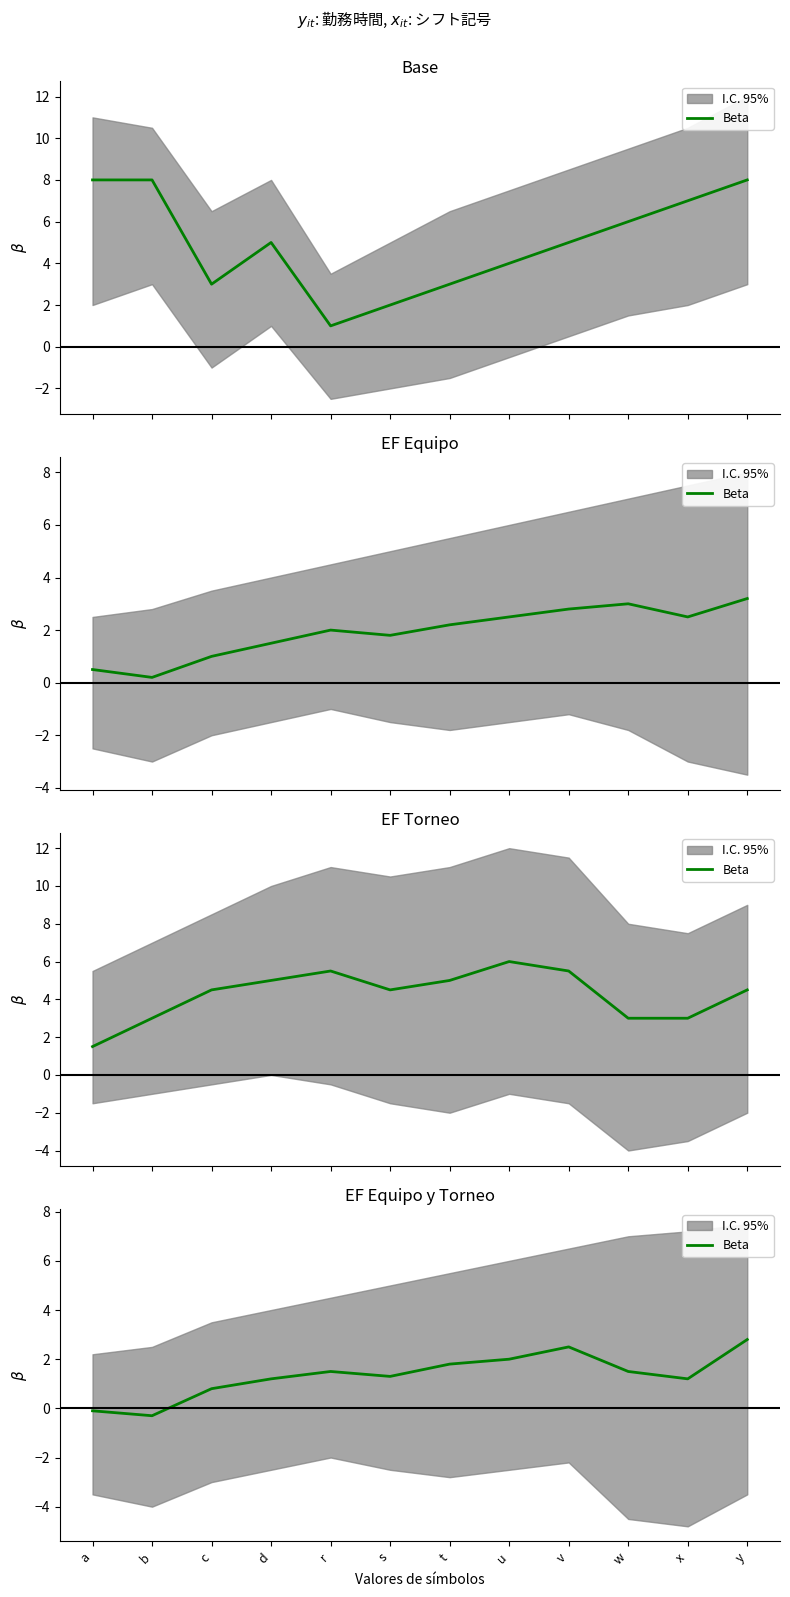

What is the average value?

1.3